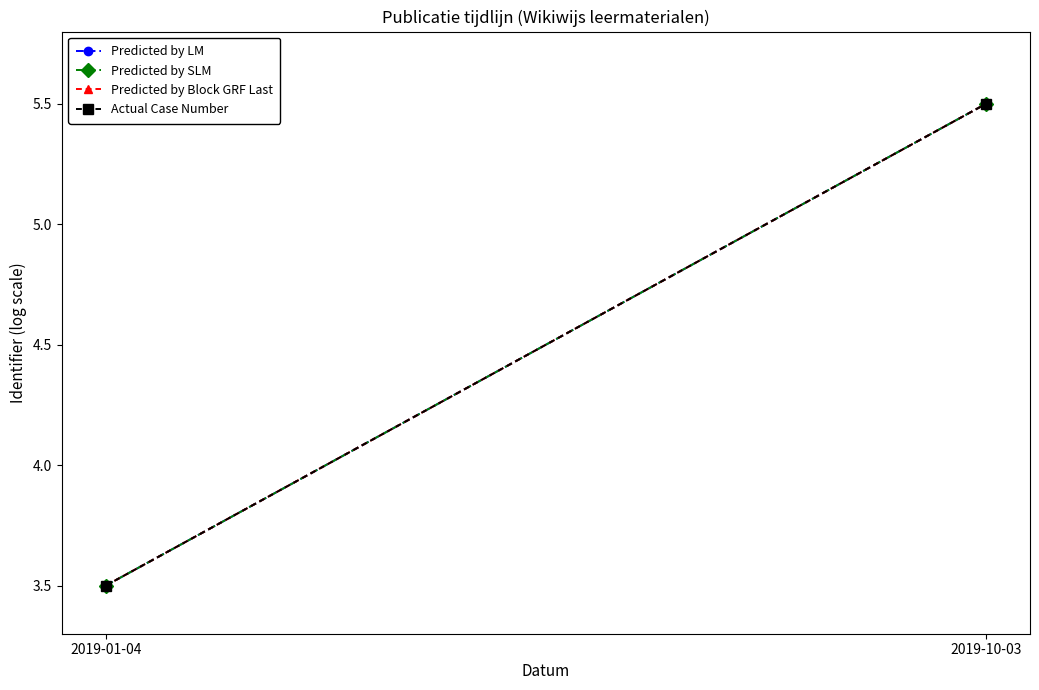

The Predicted by SLM series shows 4.6 at 2019-01-04. True or false?

False